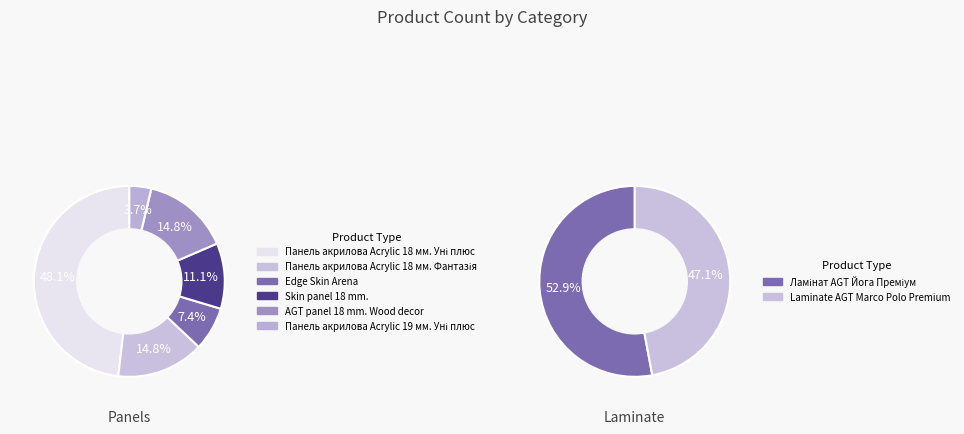

What is the smallest slice in the pie chart?

Панель акрилова Acrylic 19 мм. Уні плюс